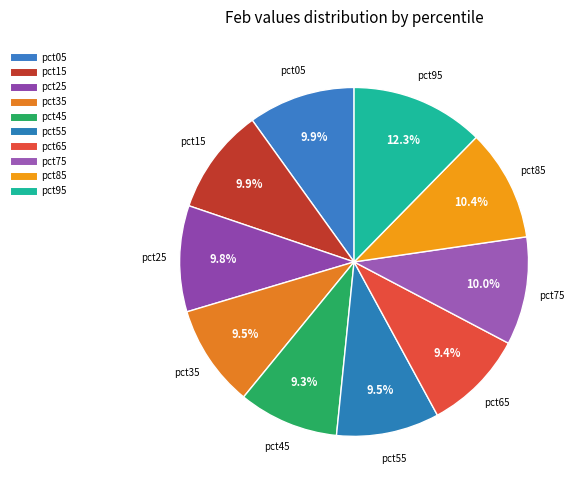

How many slices are in this pie chart?

10